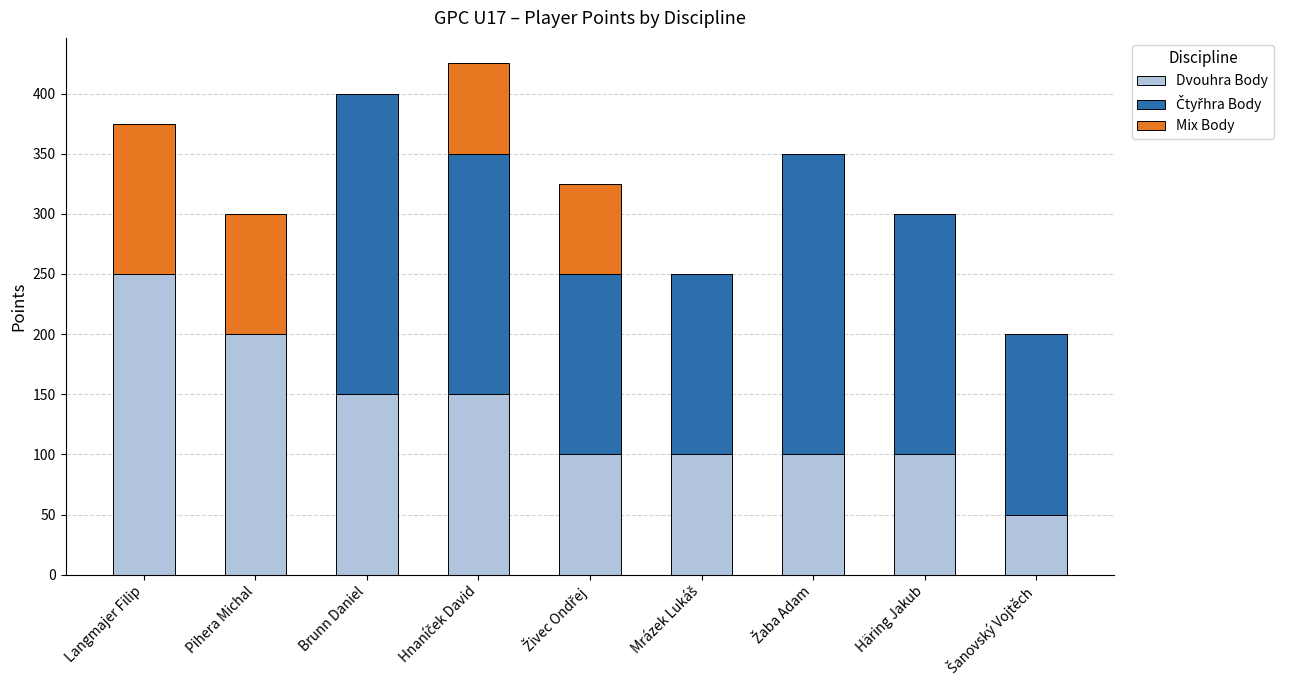

What is the total value across all series at Häring Jakub?

300